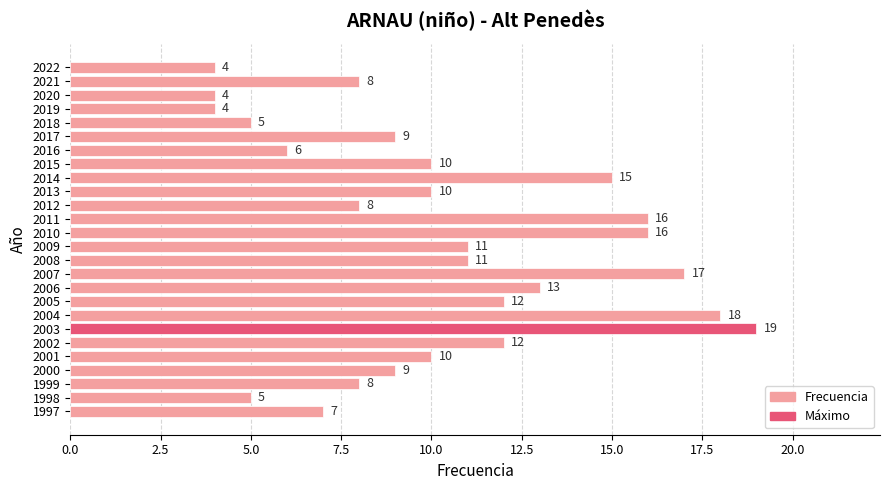

Approximately how many times larger is the value at 2012 compared to 2018?

1.6